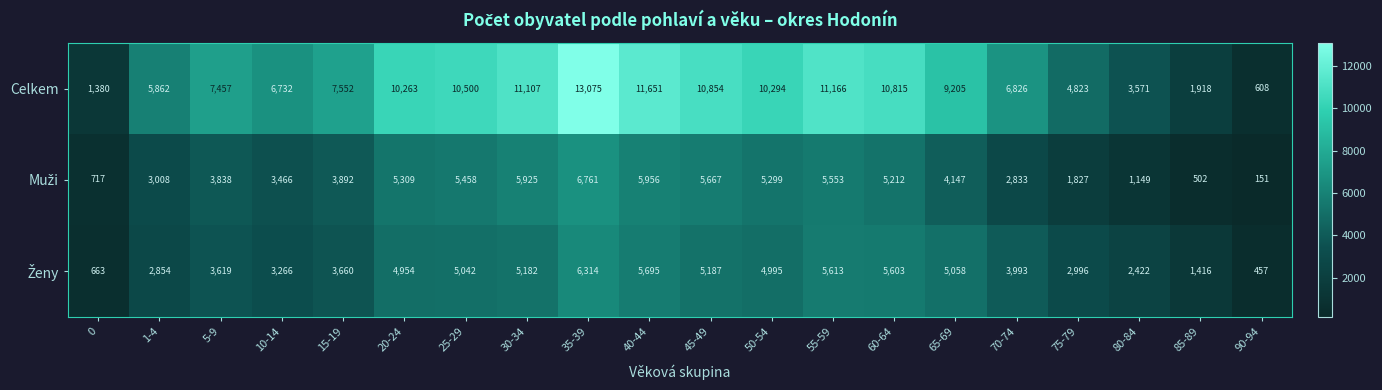

What is the smallest value displayed?

151